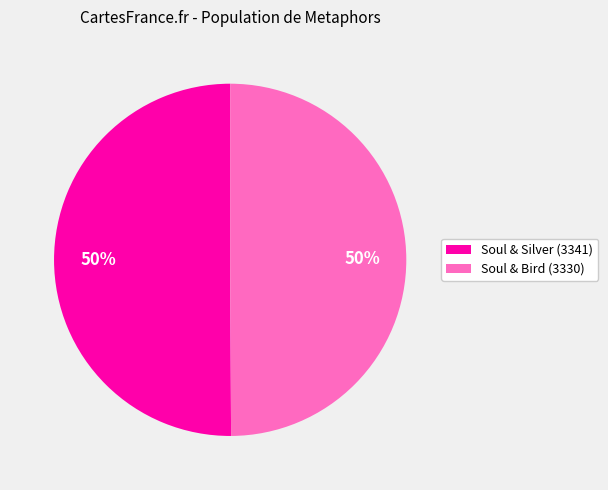

Is the sum of Soul & Silver (3341) and Soul & Bird (3330) greater than half?

Yes